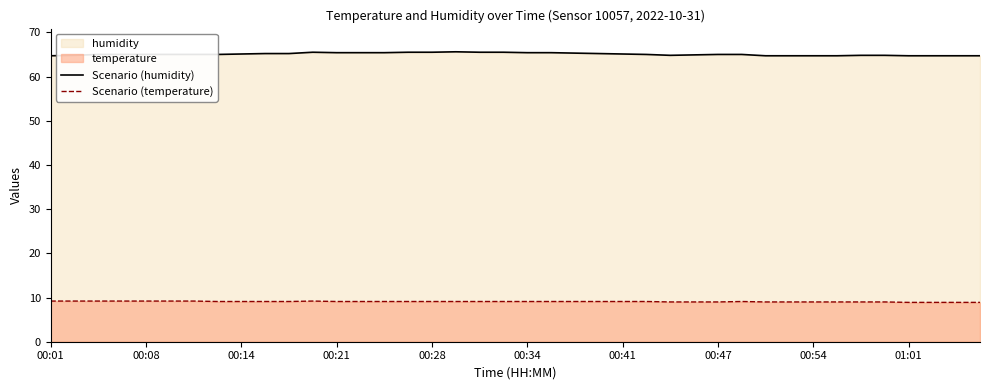

Reading right to left, extract all data points from this chart.

Scenario (humidity): 64.7	64.7	64.7	64.7	64.8	64.8	64.7	64.7	64.7	64.7	65.0	65.0	64.9	64.8	65.0	65.1	65.2	65.3	65.4	65.4	65.5	65.5	65.6	65.5	65.5	65.4	65.4	65.4	65.5	65.2	65.2	65.1	65.0	65.0	65.0	65.0	65.0	65.0	64.8	64.7
Scenario (temperature): 8.9	8.9	8.9	8.9	9.0	9.0	9.0	9.0	9.0	9.0	9.1	9.0	9.0	9.0	9.1	9.1	9.1	9.1	9.1	9.1	9.1	9.1	9.1	9.1	9.1	9.1	9.1	9.1	9.2	9.1	9.1	9.1	9.1	9.2	9.2	9.2	9.2	9.2	9.2	9.2